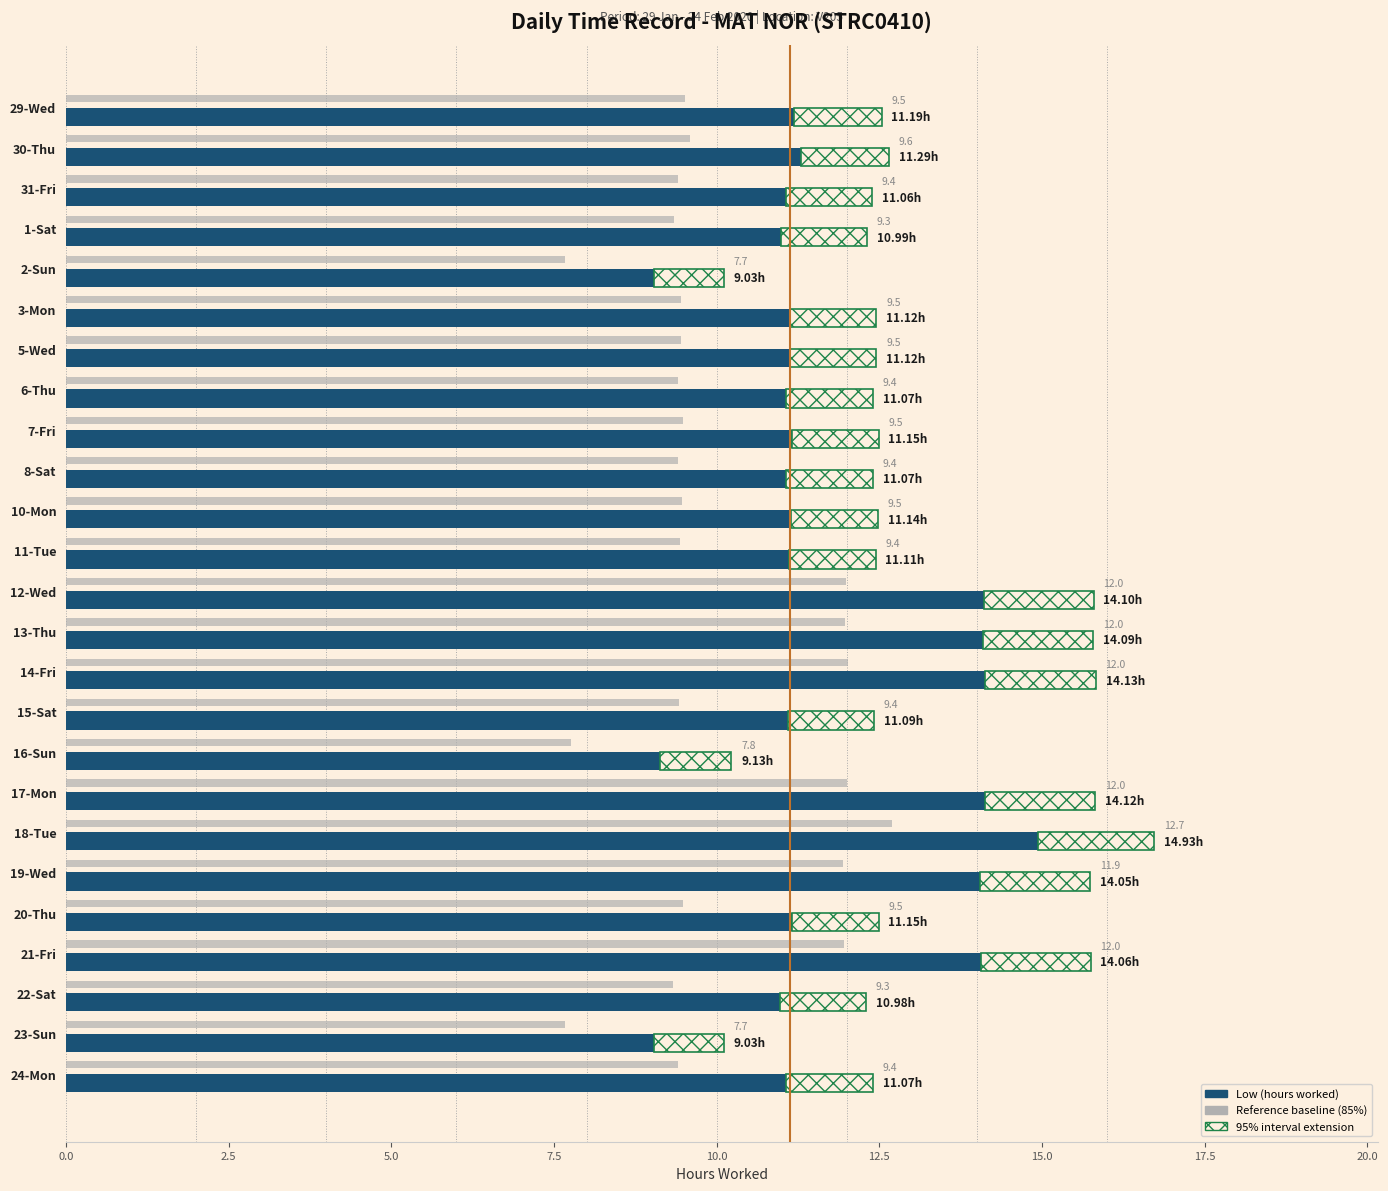

What is the difference between the Reference baseline (85%) values at 10-Mon and 2-Sun?

1.8